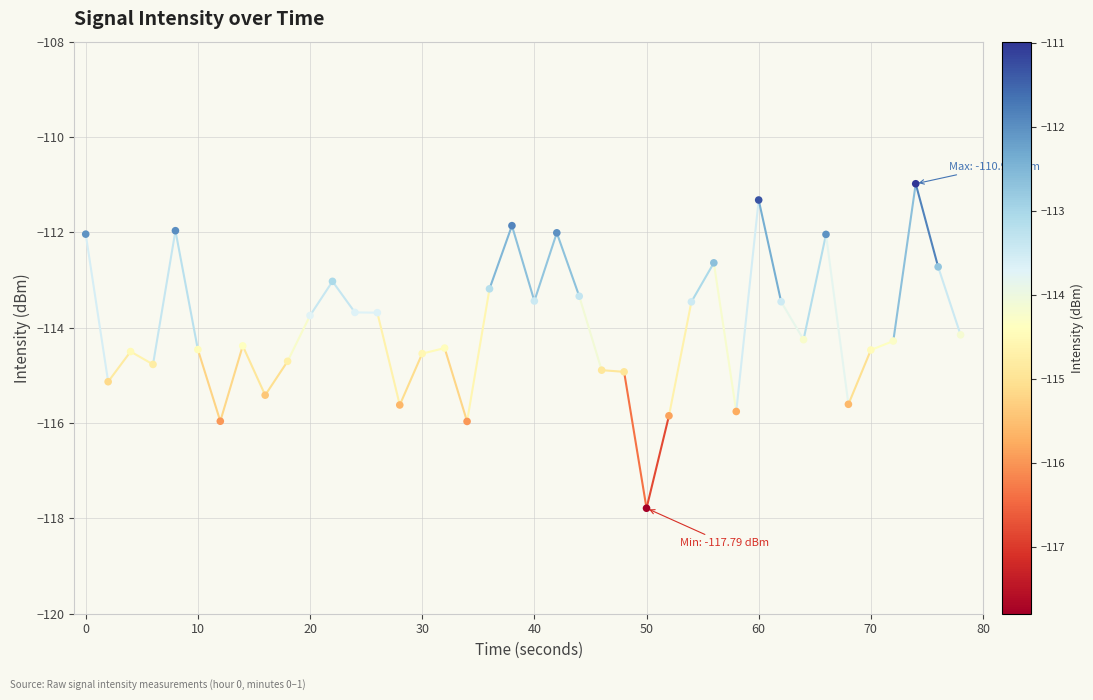

What is the range of X values (max minus min)?

78.0